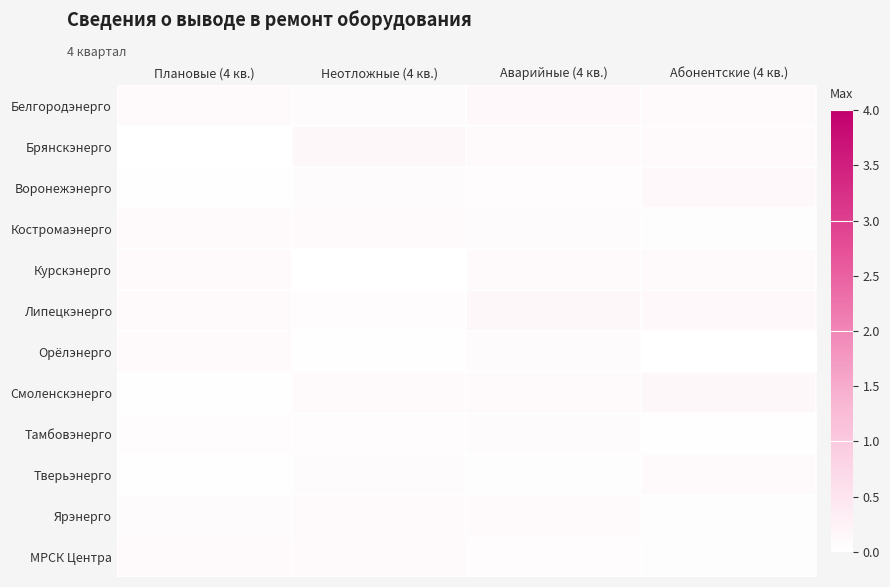

At which category does the chart reach its peak across all series?

Неотложные (4 кв.)